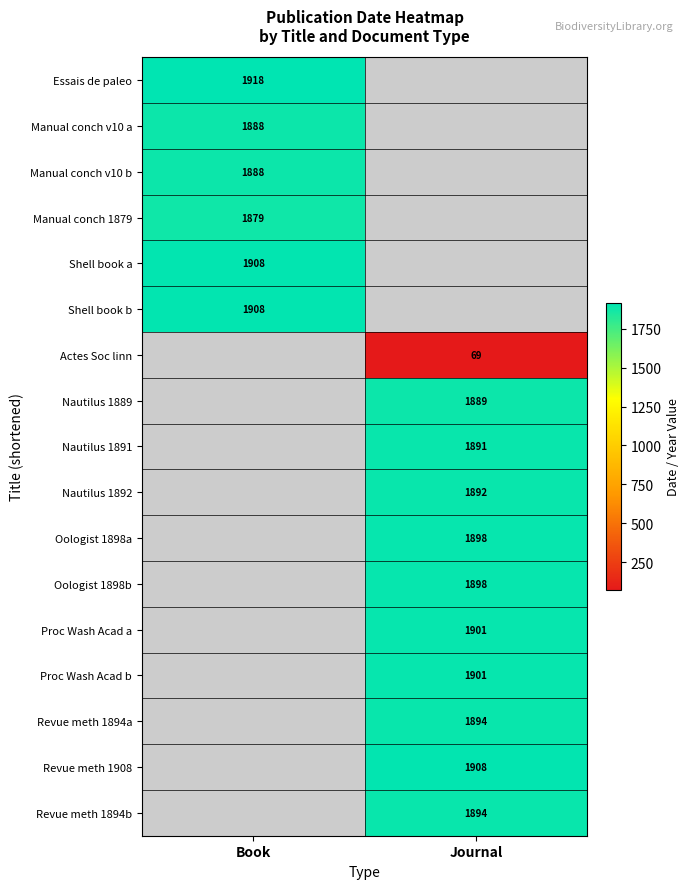

The value of Oologist 1898b at Journal is 1898. True or false?

True